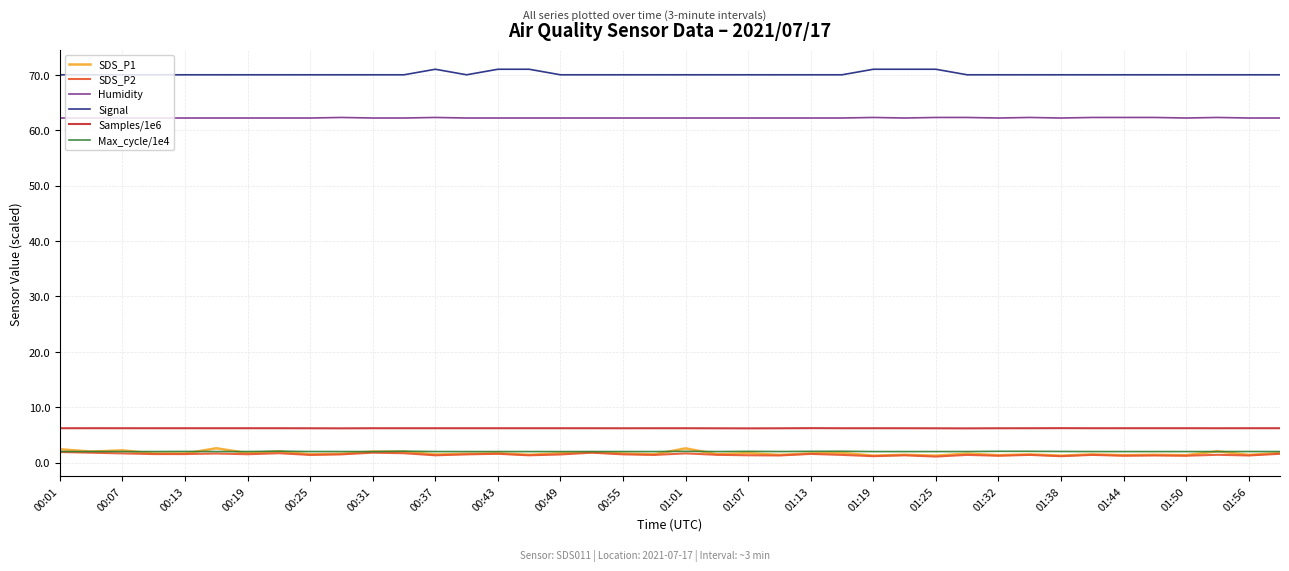

True or false: Samples/1e6 and SDS_P1 cross at least once.

False